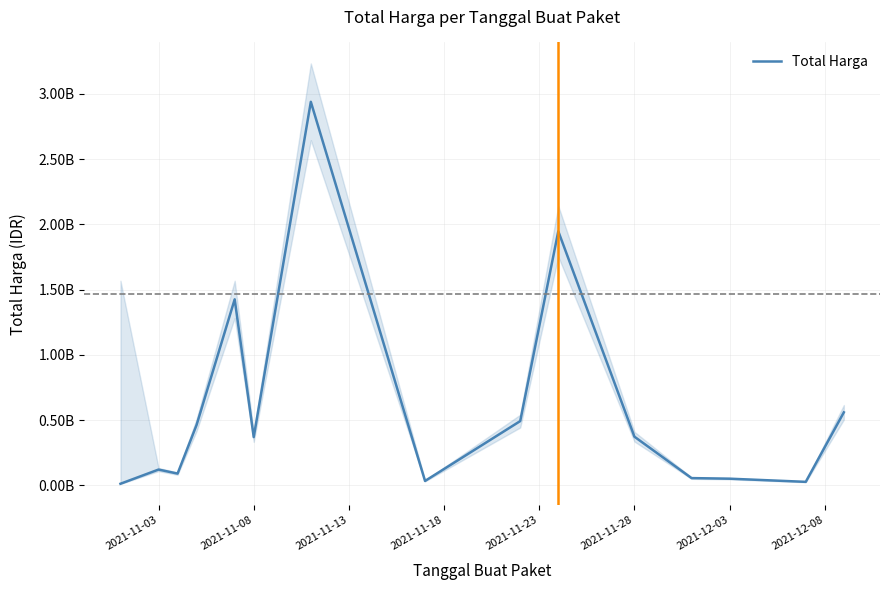

What is the maximum value shown in the chart?

2939363240